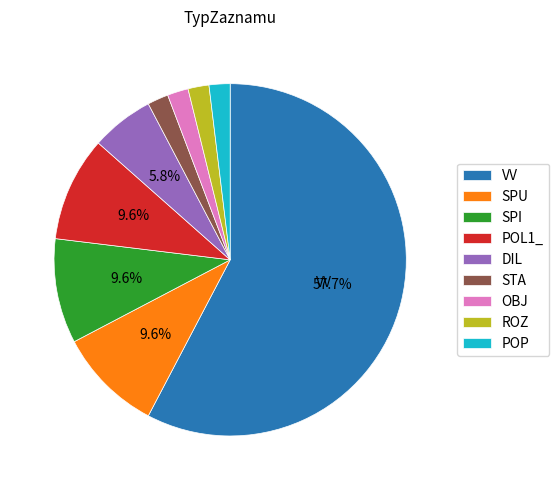

Which slice is the largest?

VV